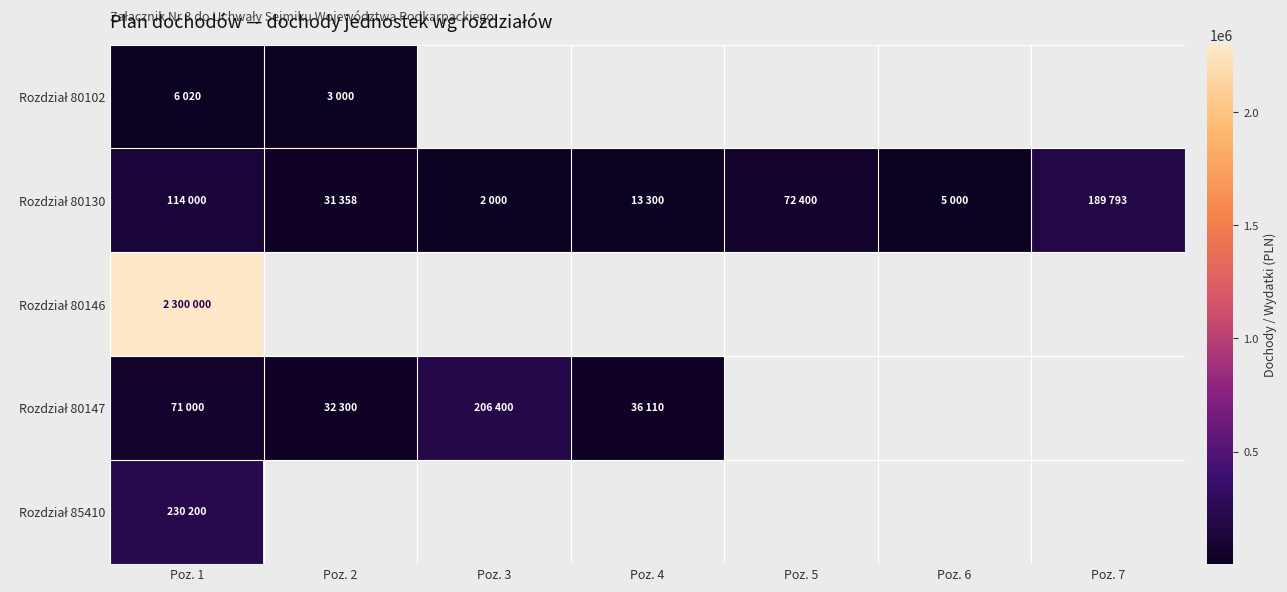

What is the average value of the Rozdział 80130 series?

61121.6